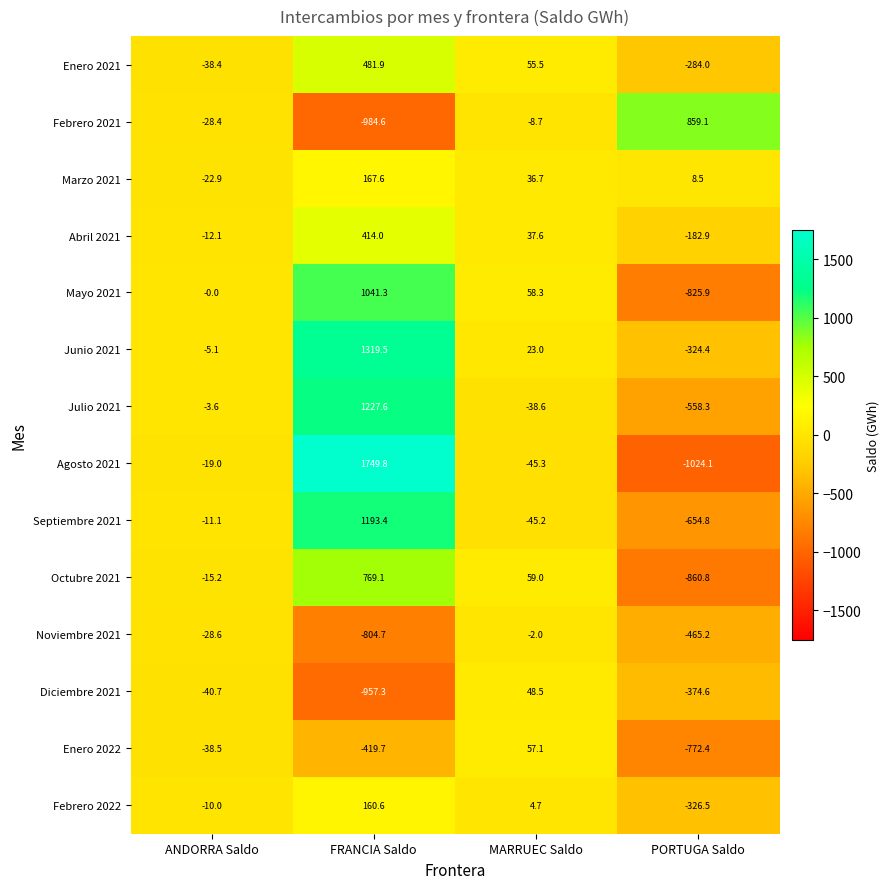

How many values in the Marzo 2021 series exceed 36?

2